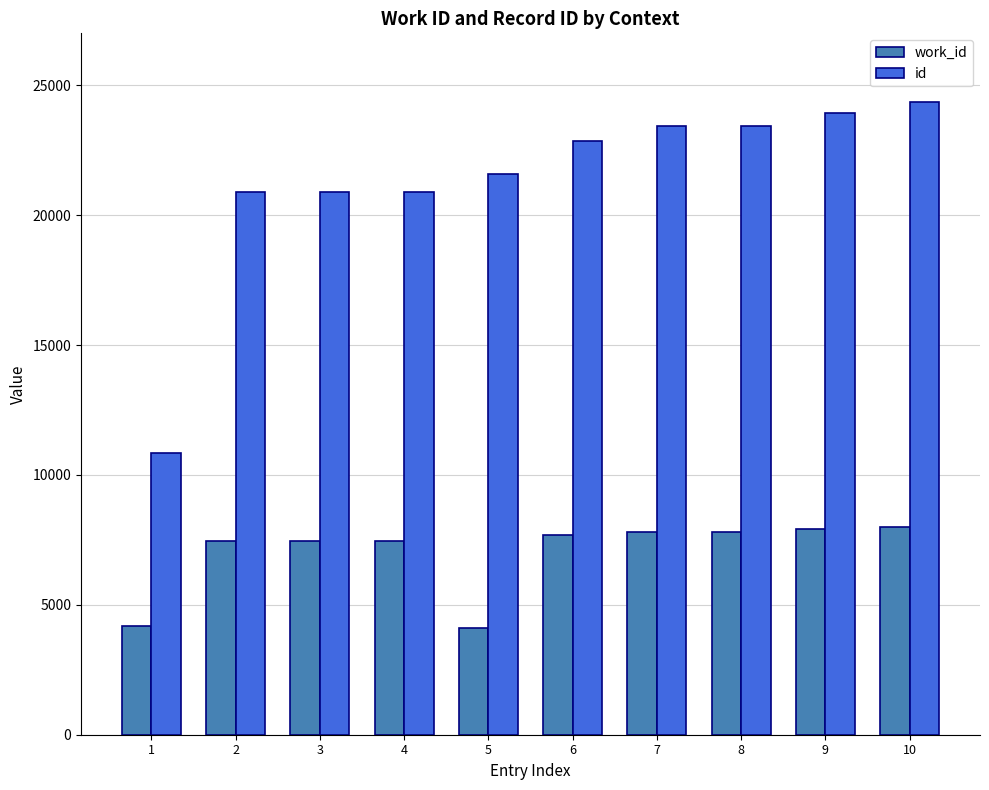

How many categories are shown in the chart?

10